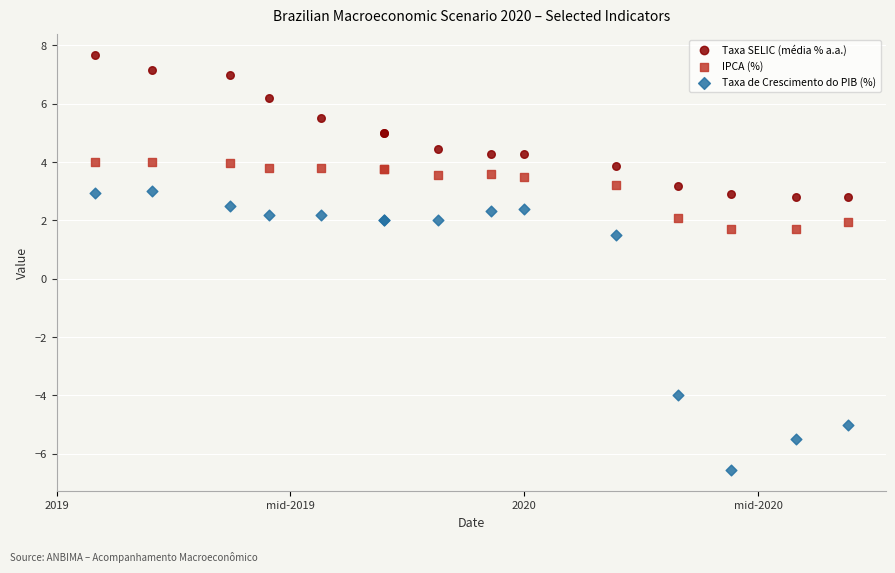

Which series contains the lowest Y value?

Taxa de Crescimento do PIB (%)